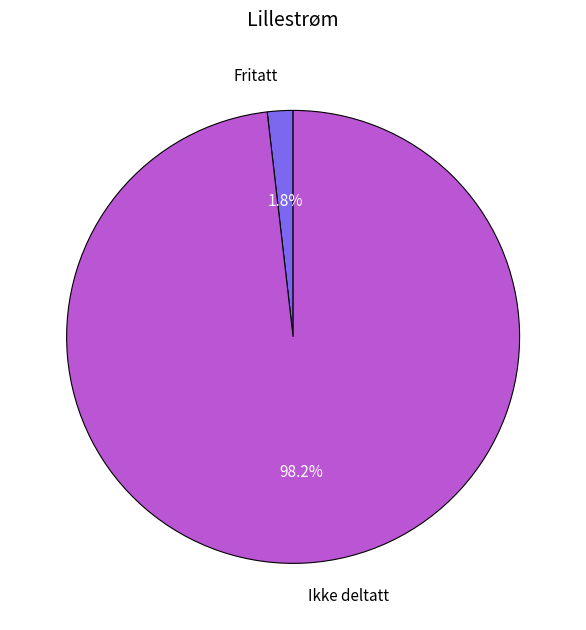

True or false: Ikke deltatt accounts for 98% of the total.

True